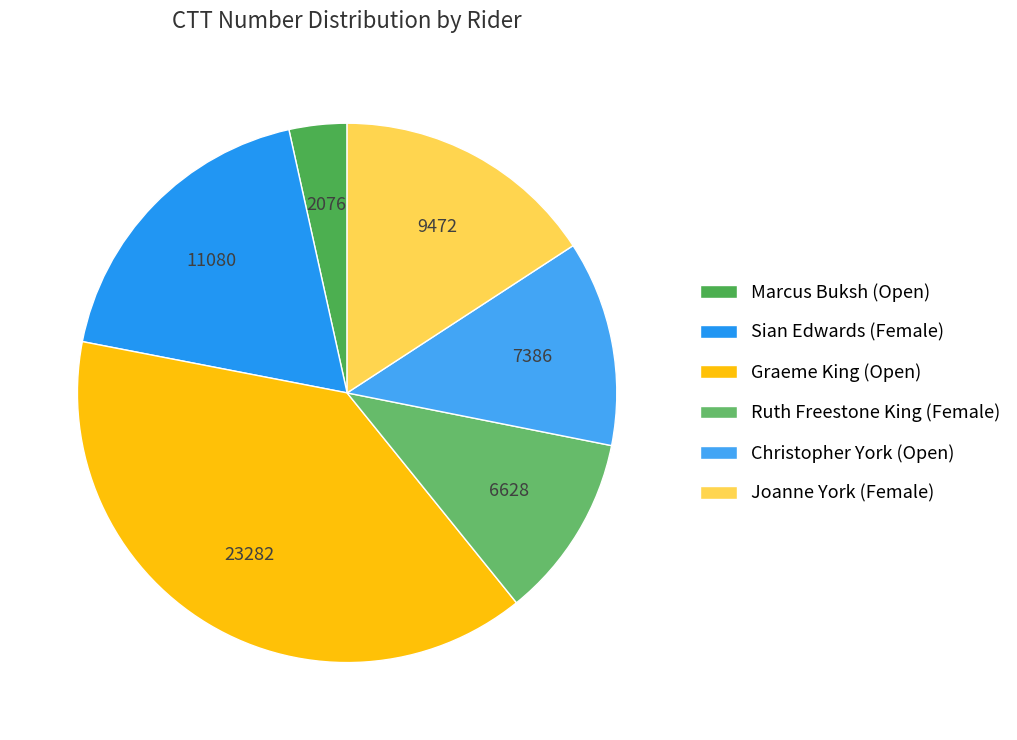

Rank the categories by value from lowest to highest.

Marcus Buksh (Open), Ruth Freestone King (Female), Christopher York (Open), Joanne York (Female), Sian Edwards (Female), Graeme King (Open)